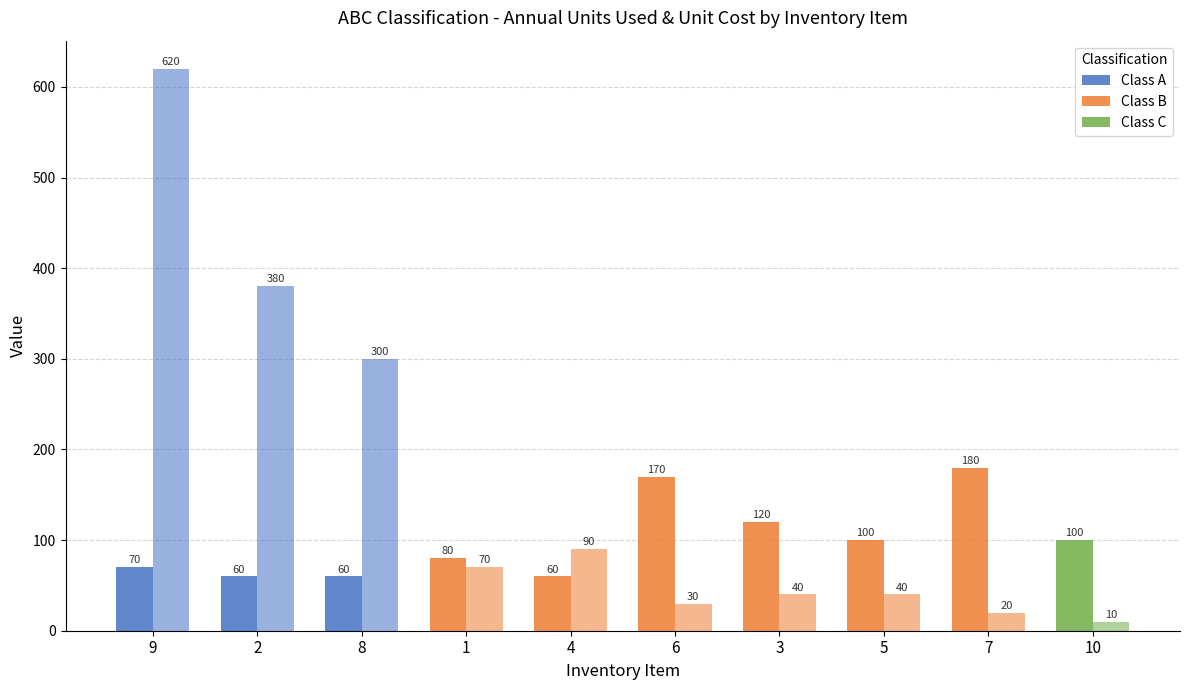

At which category is the sum across all series the highest?

9